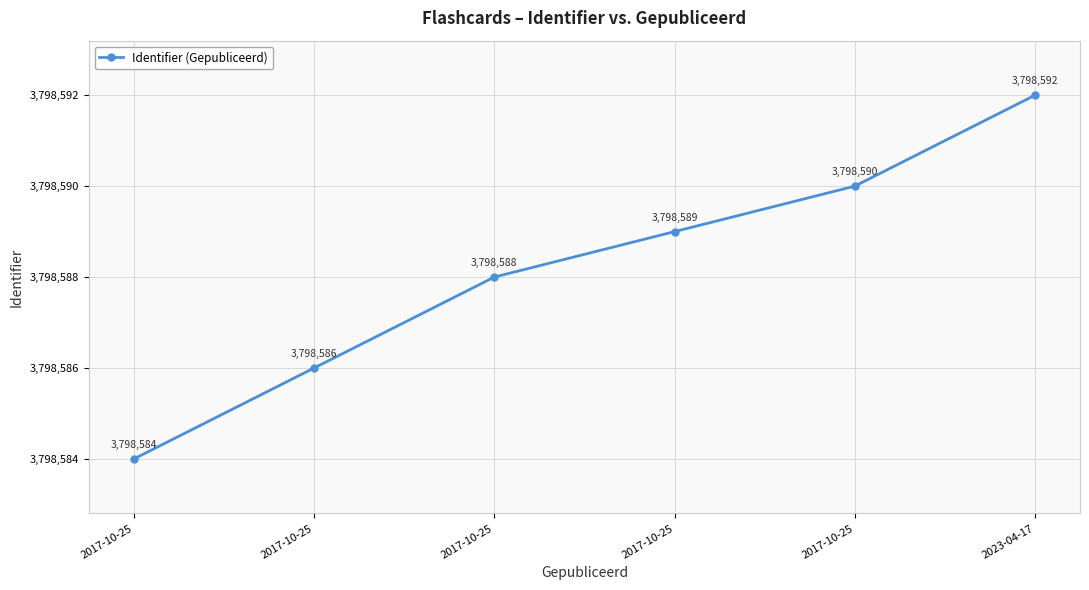

Does the chart have visible grid lines?

Yes